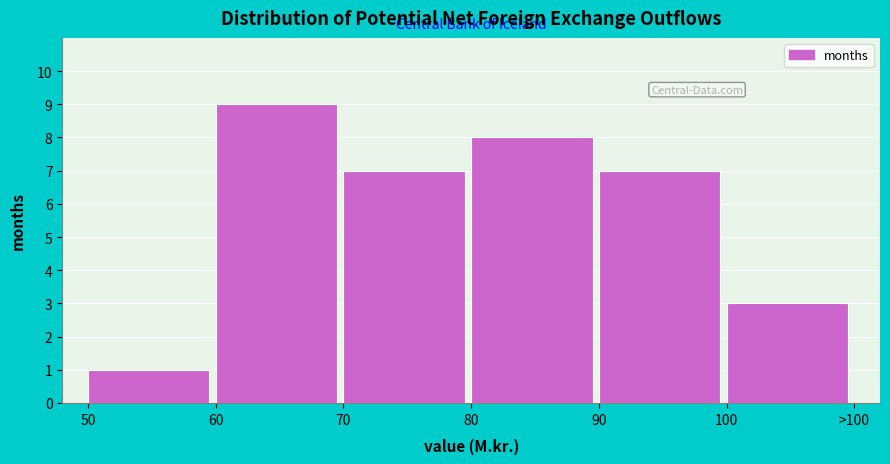

Reading right to left, what are all the values shown in this chart?

3	7	8	7	9	1